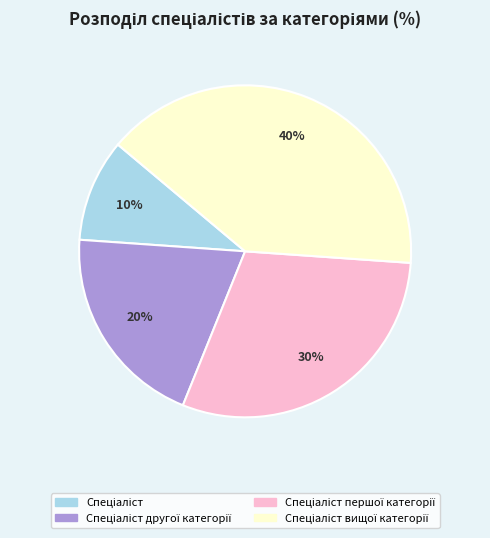

To the nearest percent, what is the difference between the largest and smallest slice percentages?

30%